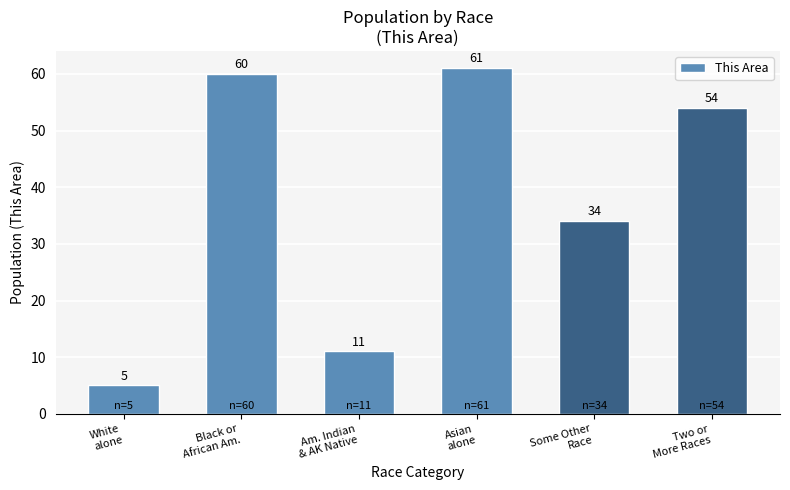

The value at Black or
African Am. is 101. True or false?

False